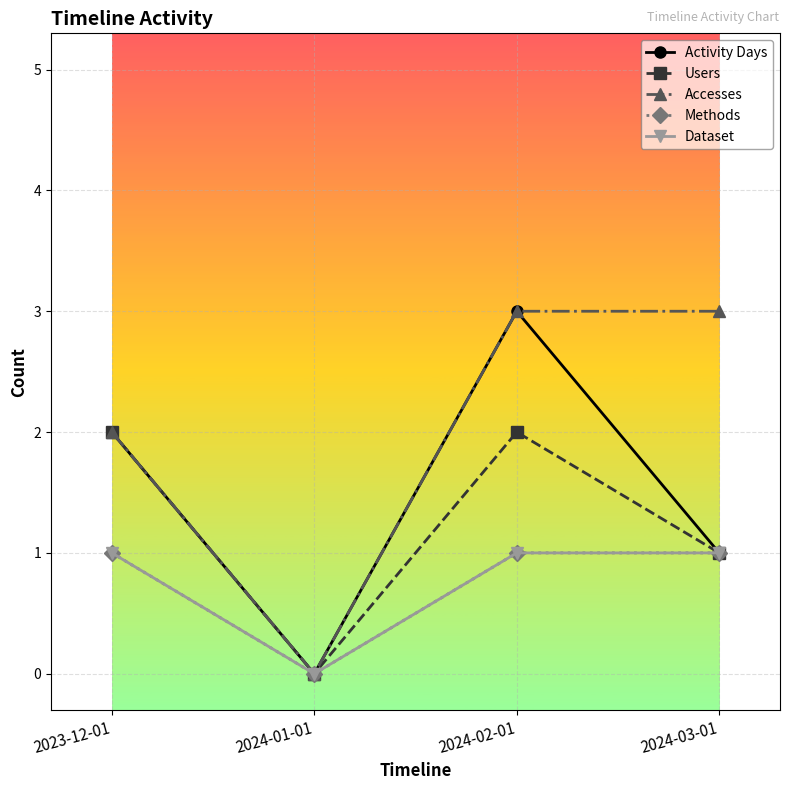

In Dataset, how many points are lower than both neighbors (excluding endpoints)?

1